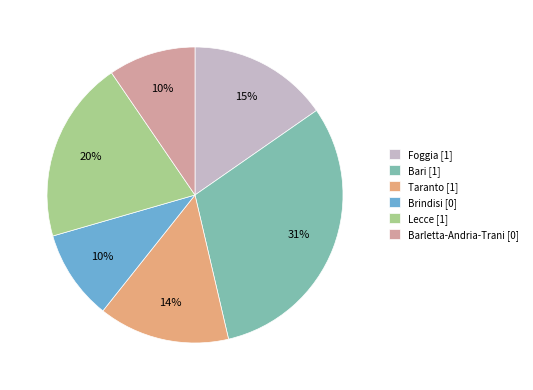

Do Brindisi and Barletta-Andria-Trani together represent more than half of the pie?

No